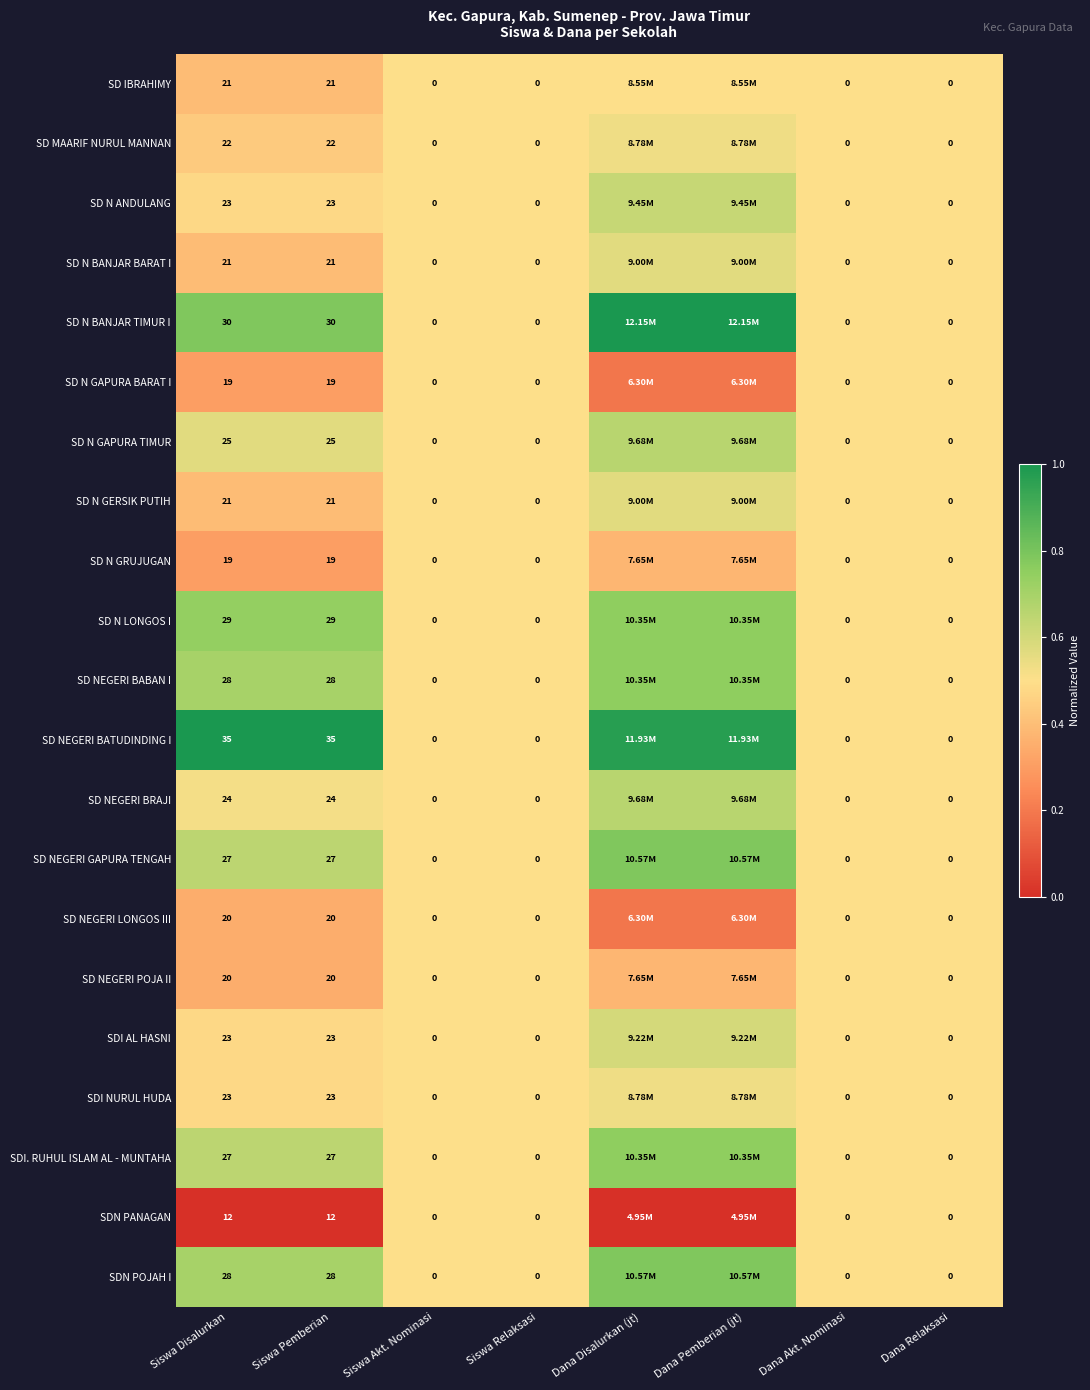

Which series changed the most between Siswa Pemberian and Siswa Akt. Nominasi?

SD NEGERI BATUDINDING I